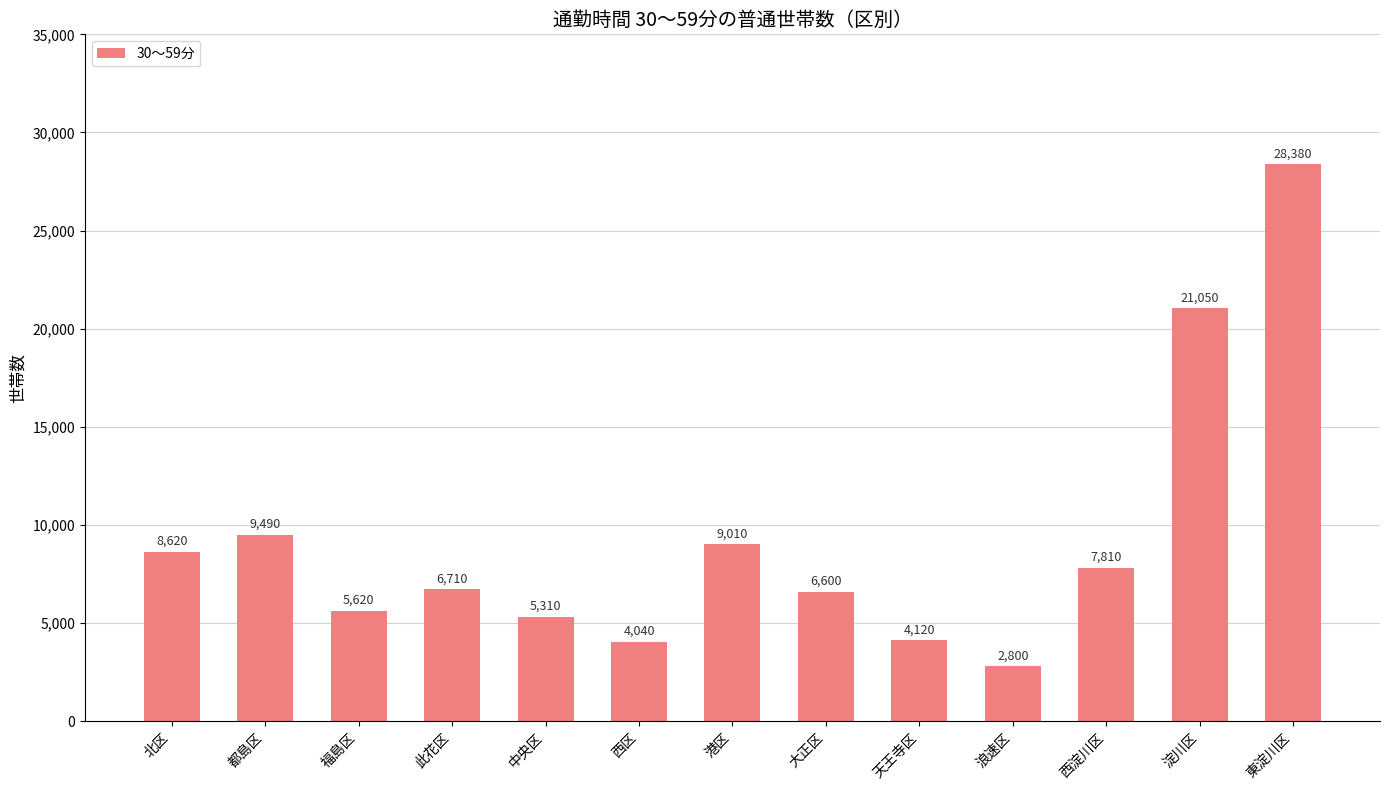

List the labels in order of value, largest first.

東淀川区, 淀川区, 都島区, 港区, 北区, 西淀川区, 此花区, 大正区, 福島区, 中央区, 天王寺区, 西区, 浪速区